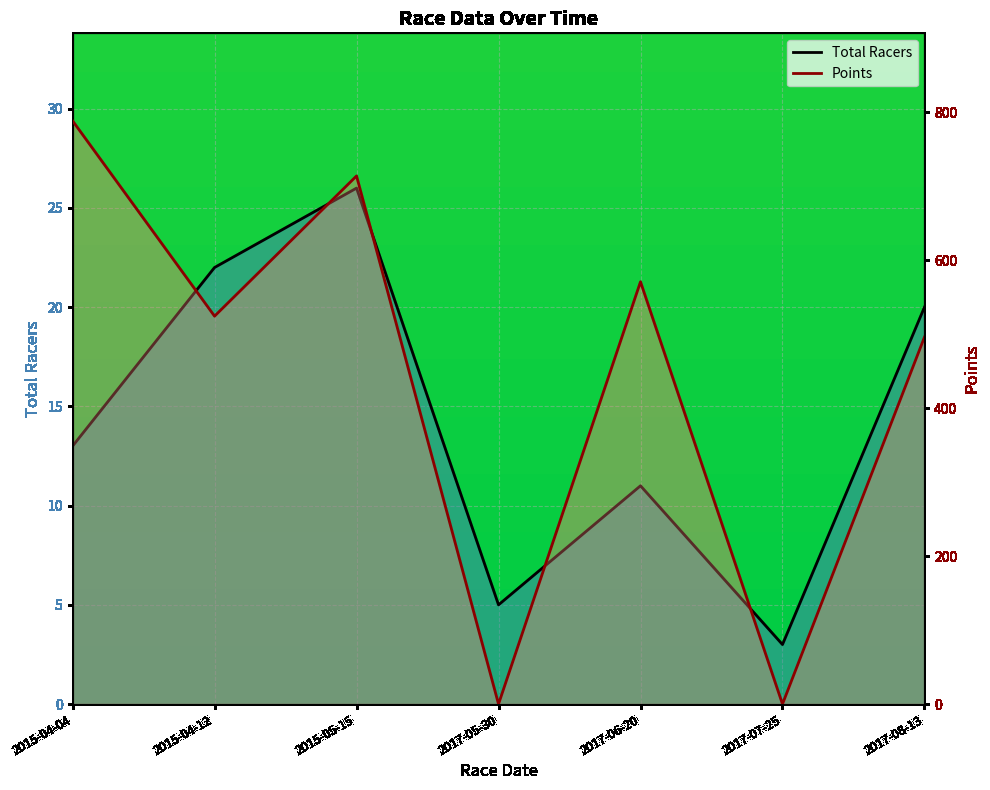

How many positive values does the Points series have?

5